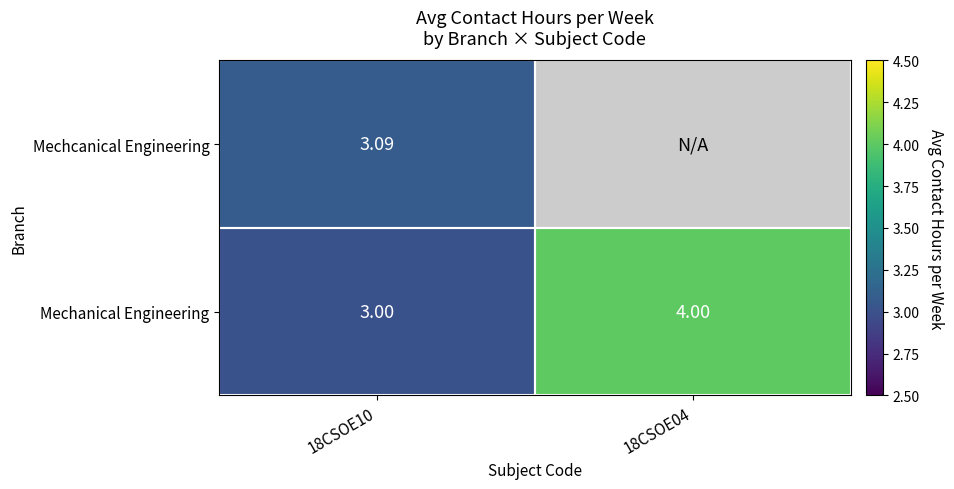

How many series are shown in this chart?

2